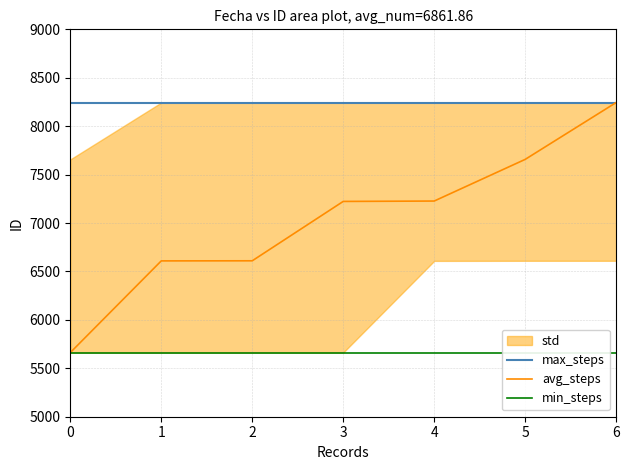

Between 0 and 4, which series saw the biggest shift?

avg_steps